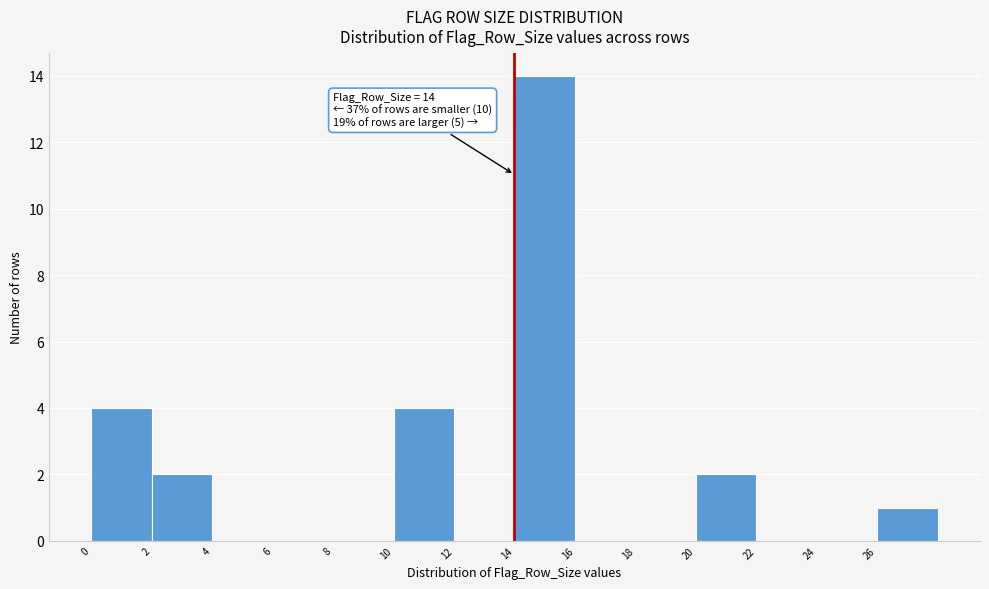

Which range on the x-axis has the tallest bar?

14 to 16